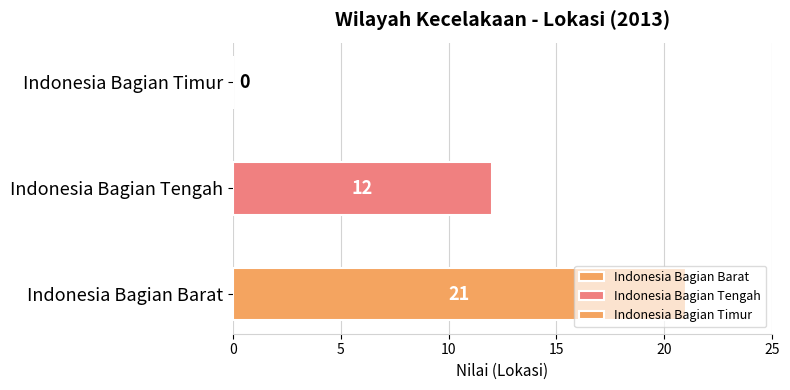

Count the number of categories in the chart.

1